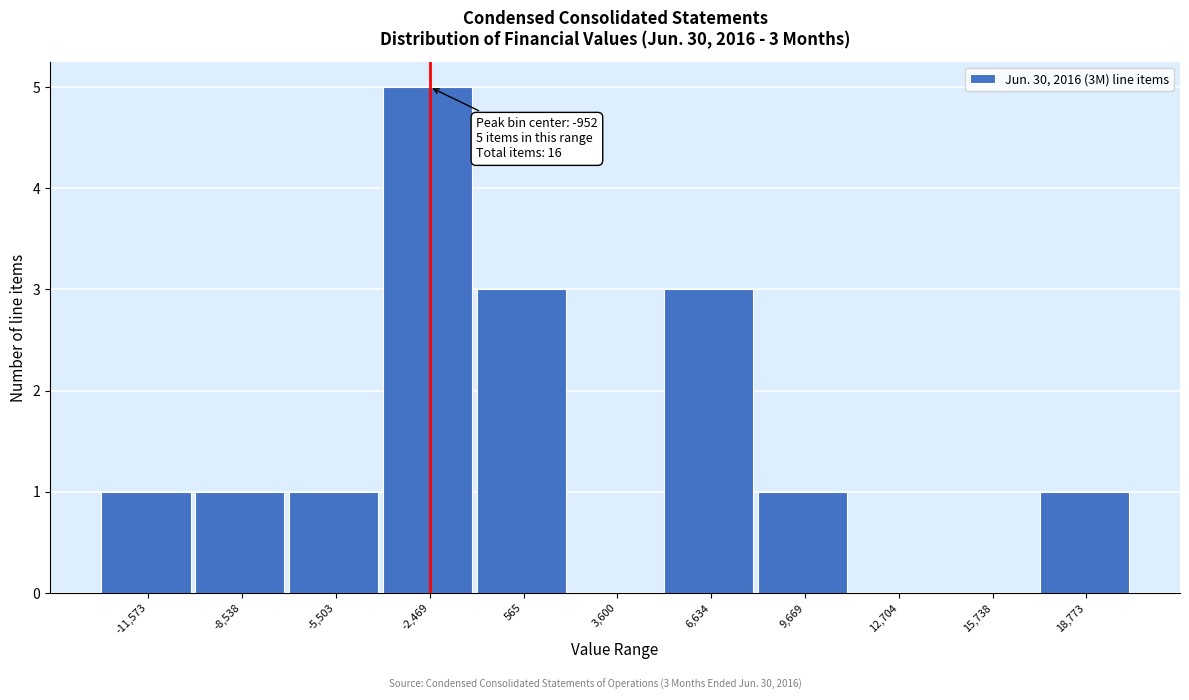

Reading left to right, extract all data points from this chart.

-11,573=1	-8,538=1	-5,503=1	-2,469=5	565=3	3,600=0	6,634=3	9,669=1	12,704=0	15,738=0	18,773=1